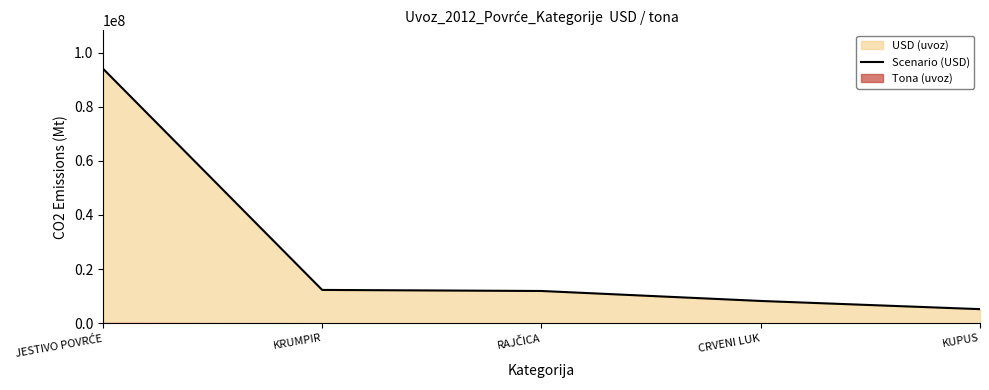

What is the sum of all values?

131788116